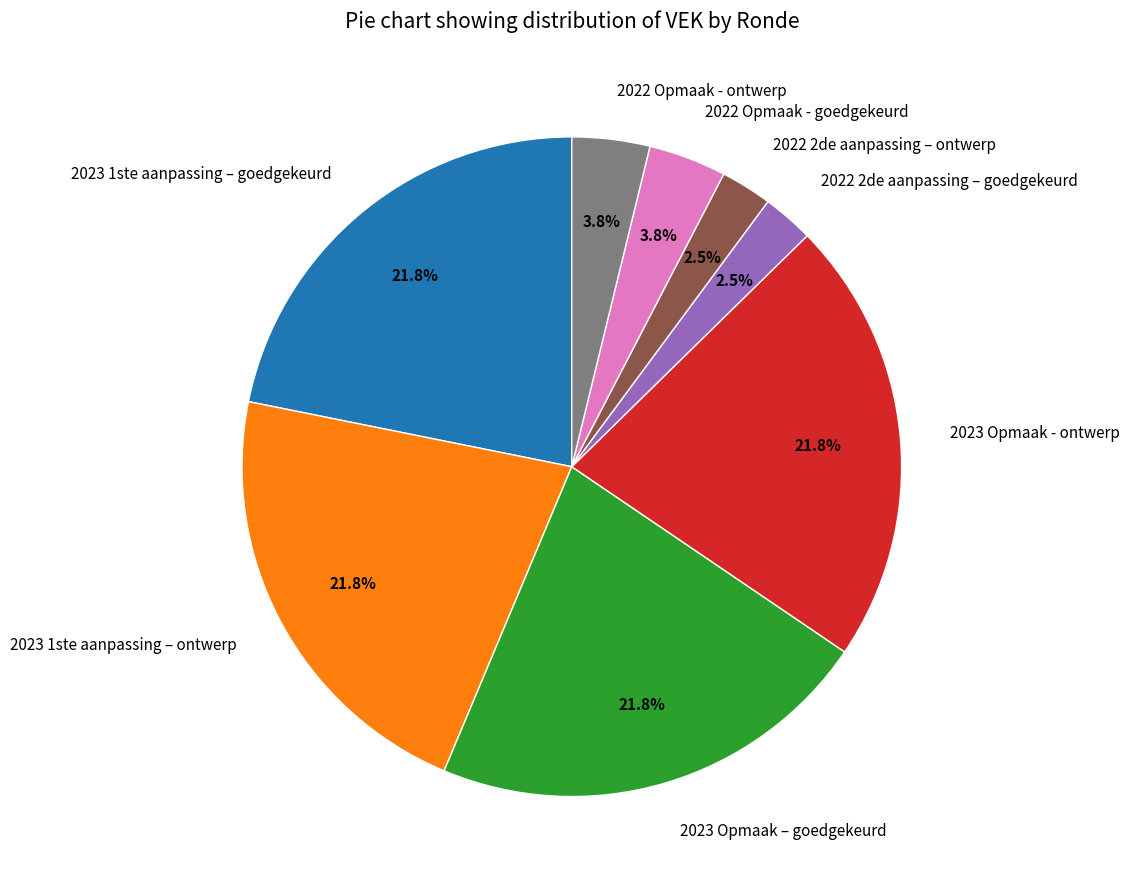

Is 2023 1ste aanpassing – ontwerp the majority of the pie?

No